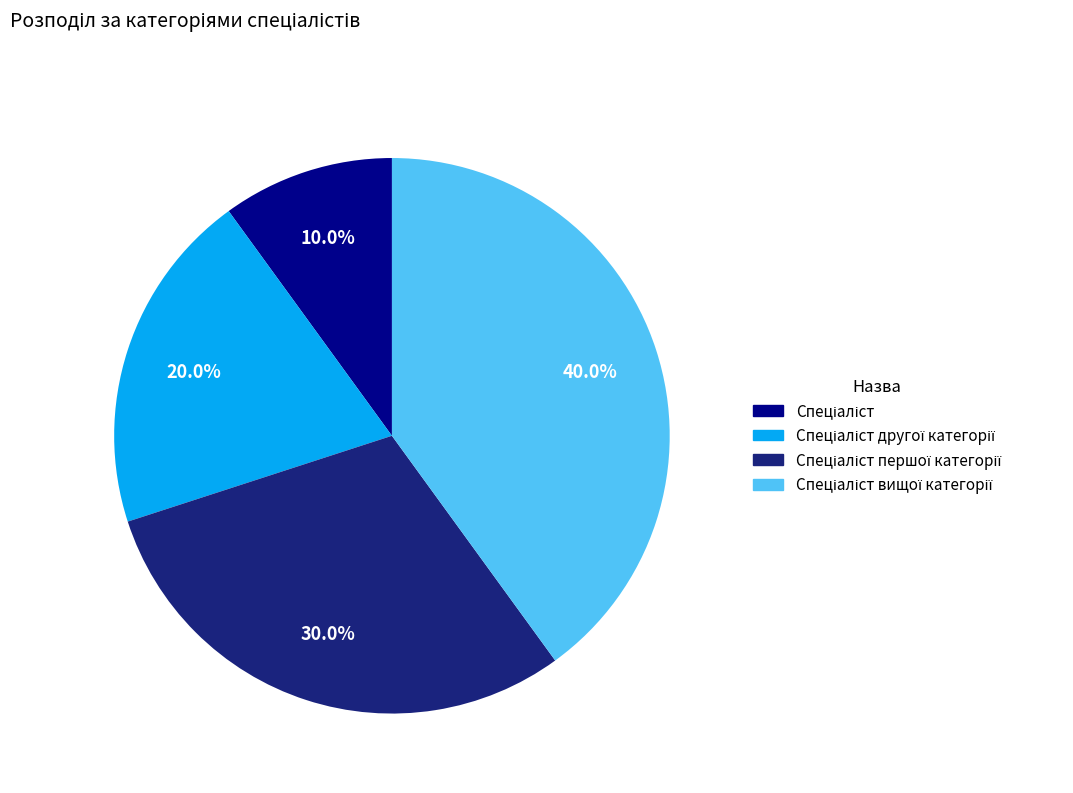

Is there any slice that represents more than half of the pie?

No